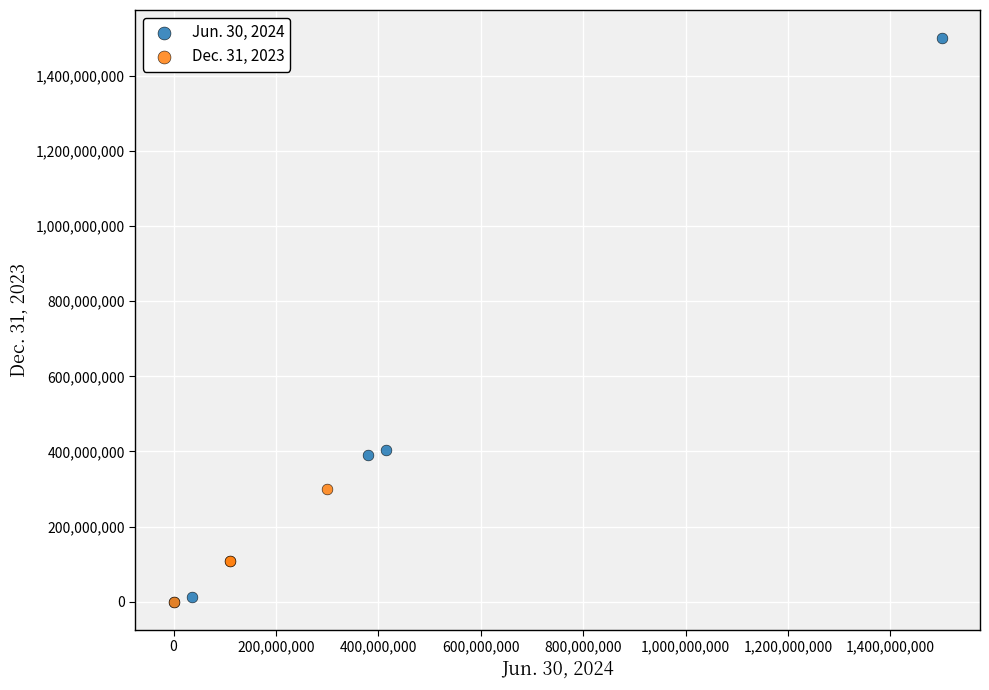

Which series has the largest Y range (max minus min)?

Jun. 30, 2024